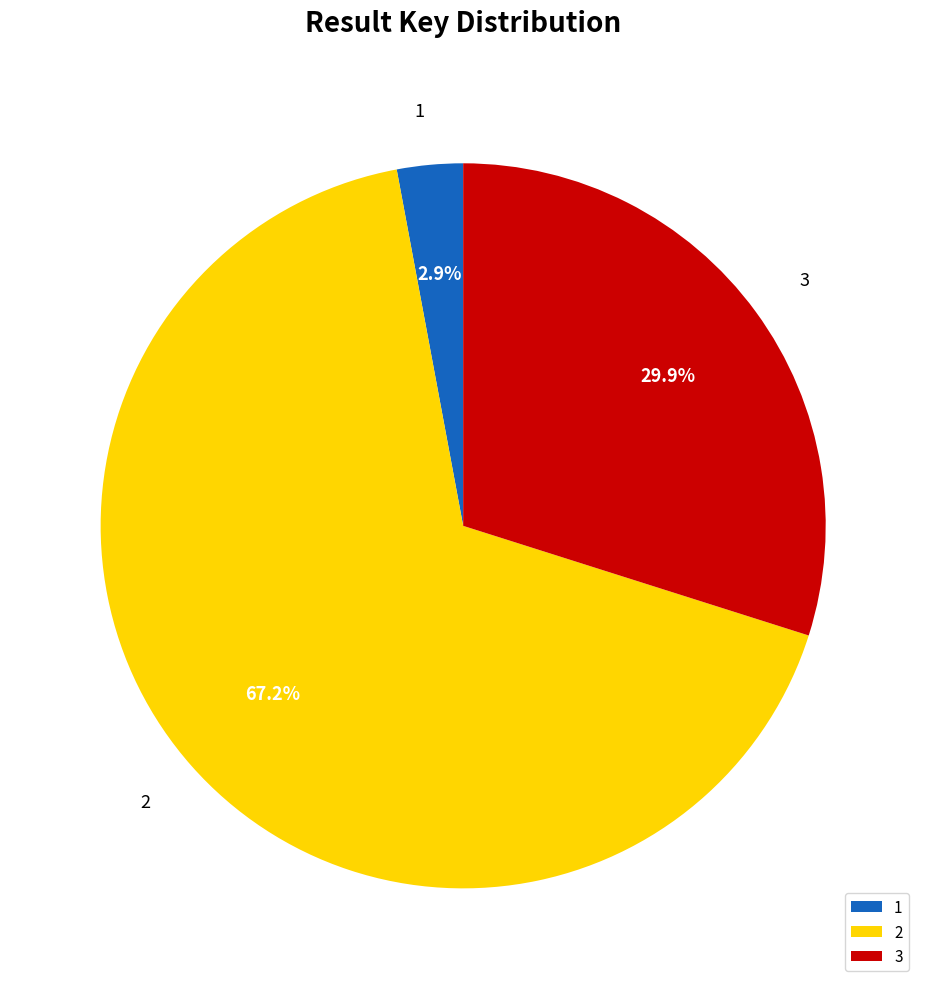

Combined, what portion of the pie is 3 and 2?

97.1%